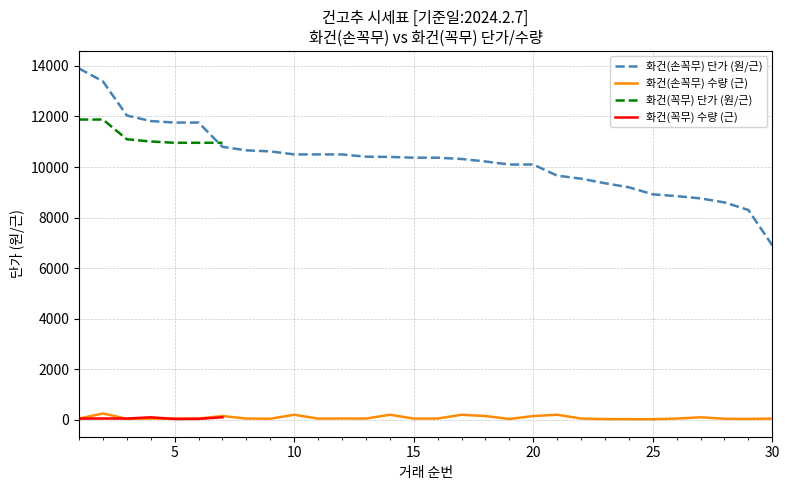

True or false: 화건(손꼭무) 단가 (원/근) and 화건(손꼭무) 수량 (근) intersect in this chart.

False